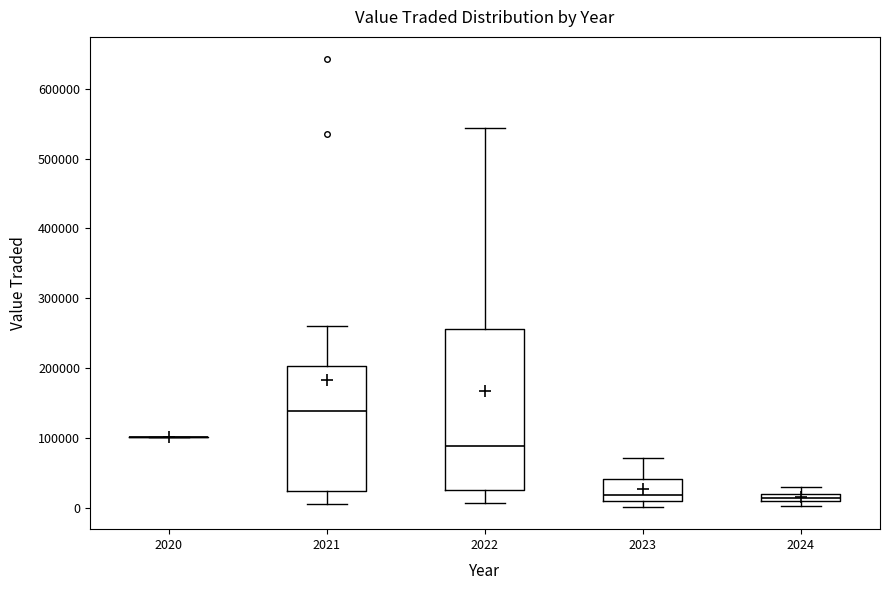

Where is the upper edge of the box at x = 2022 on the y-axis? The values are not printed on the chart, so give them approximately, as read against the axis.

260000